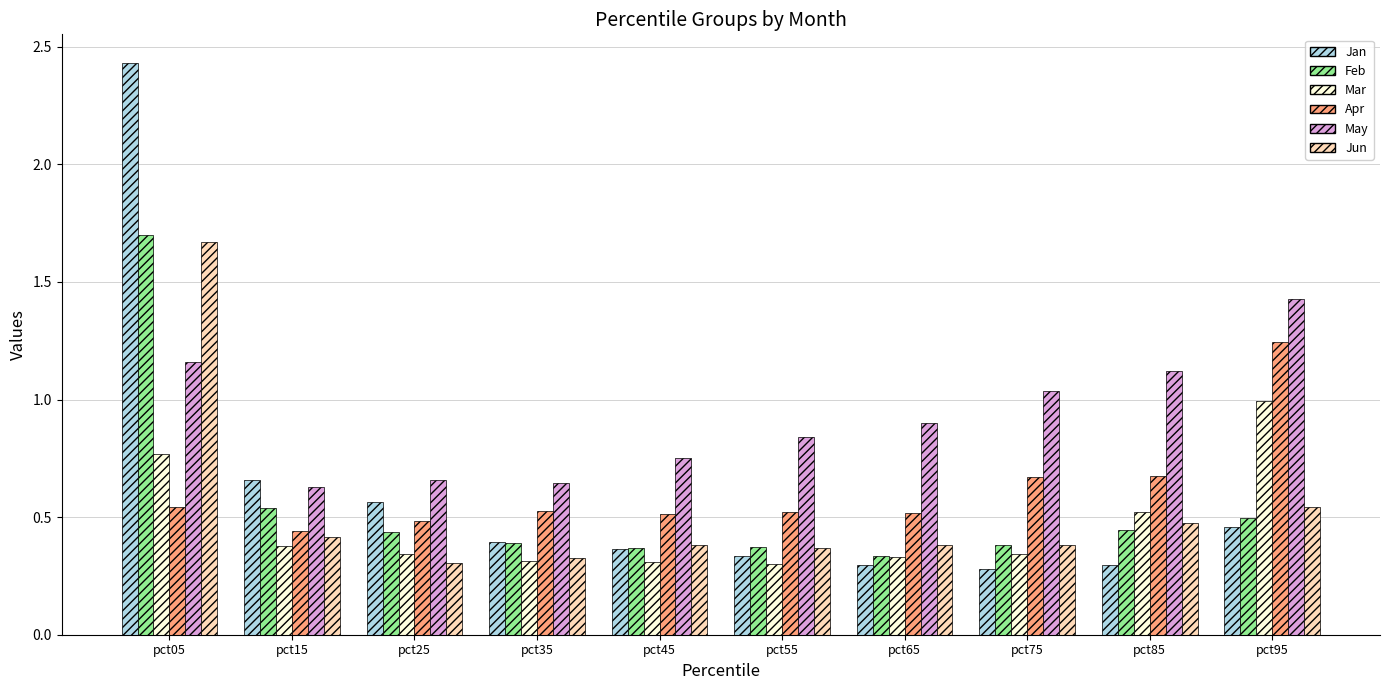

List the series in order of their peak value, highest first.

Jan, Feb, Jun, May, Apr, Mar